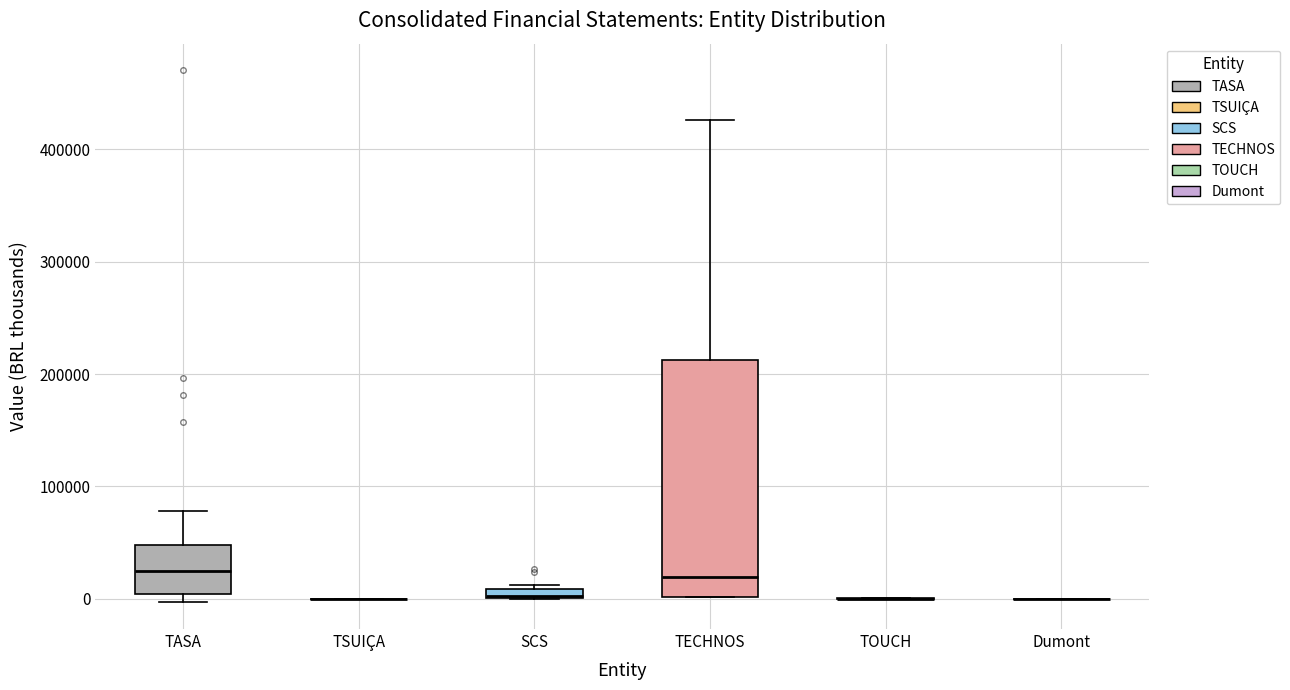

Where does the upper whisker of the box for TASA end on the y-axis? The values are not printed on the chart, so give them approximately, as read against the axis.

80000